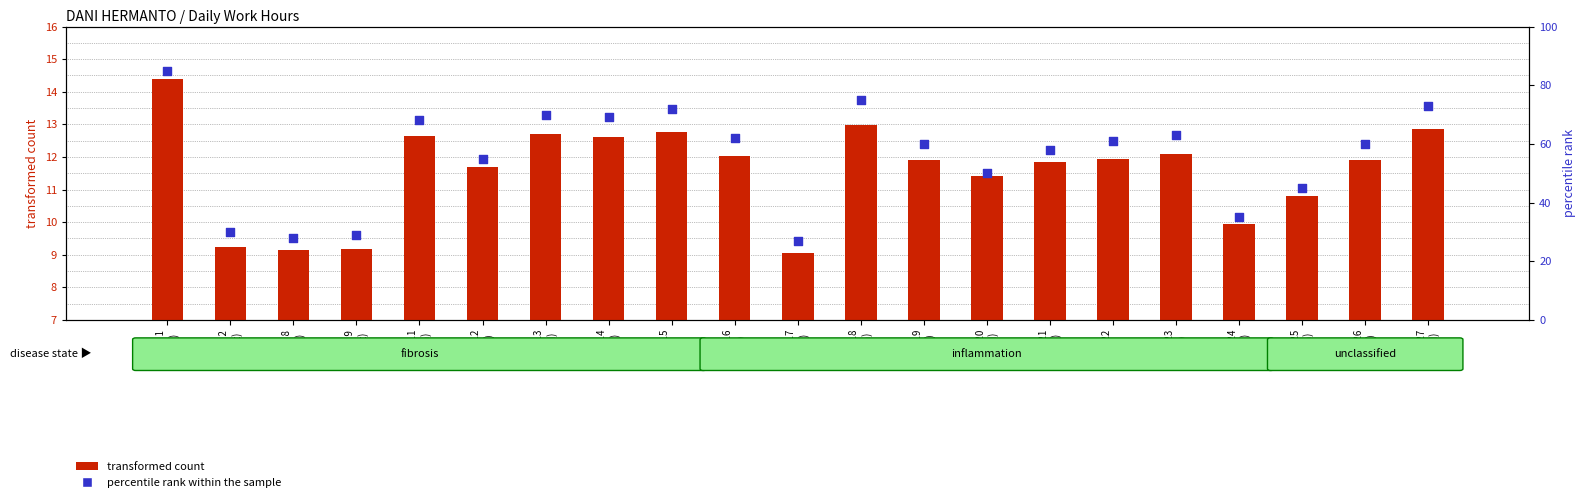

Which series has the largest total across all categories?

percentile rank within the sample